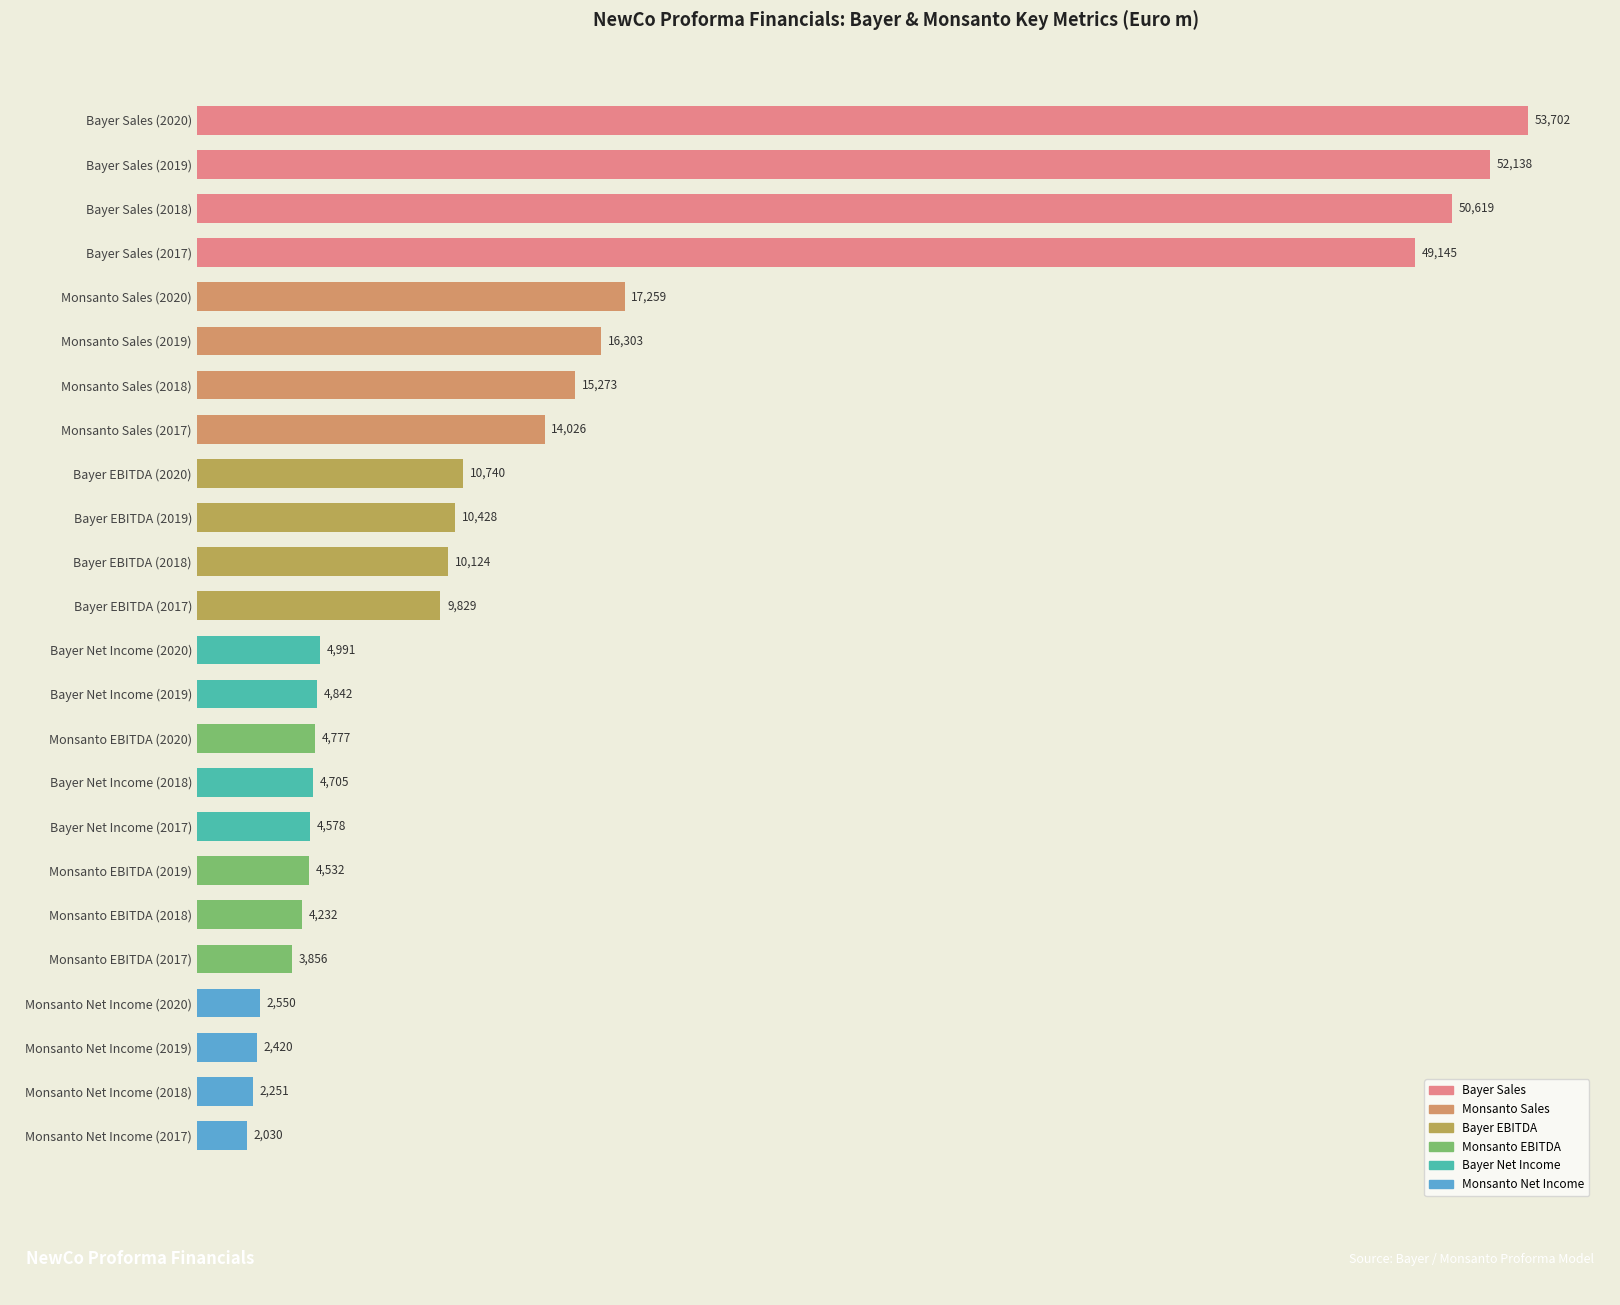

How many categories are shown in the chart?

24